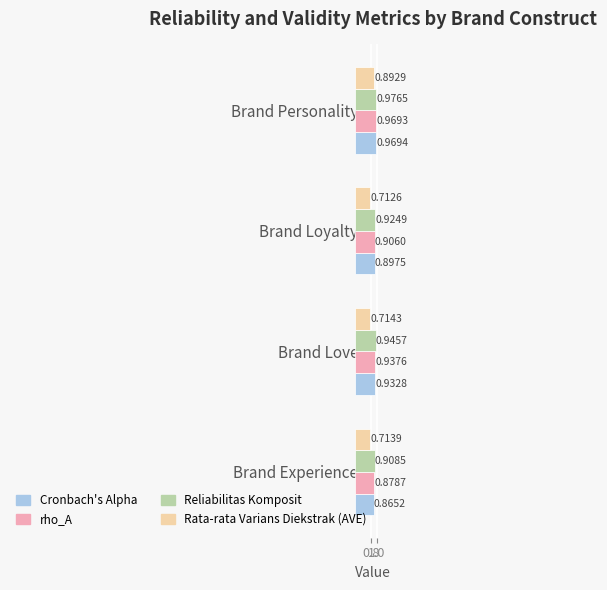

What are all the series names shown in the legend?

Cronbach's Alpha, rho_A, Reliabilitas Komposit, Rata-rata Varians Diekstrak (AVE)